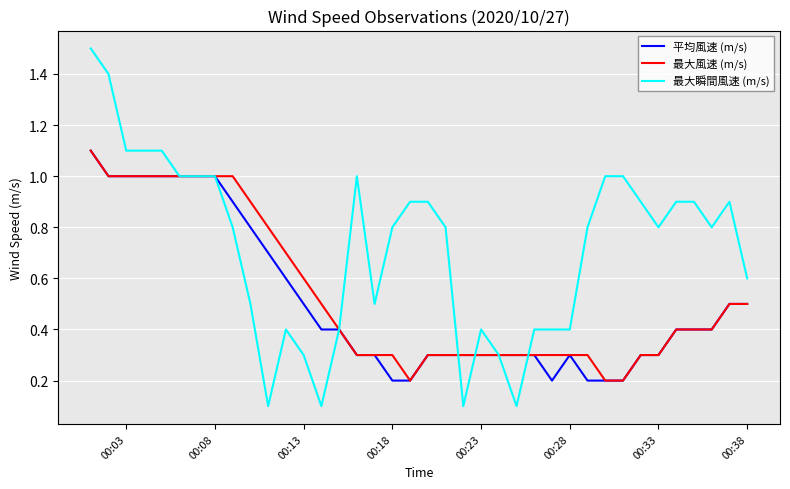

Which series has the largest total across all categories?

最大瞬間風速 (m/s)